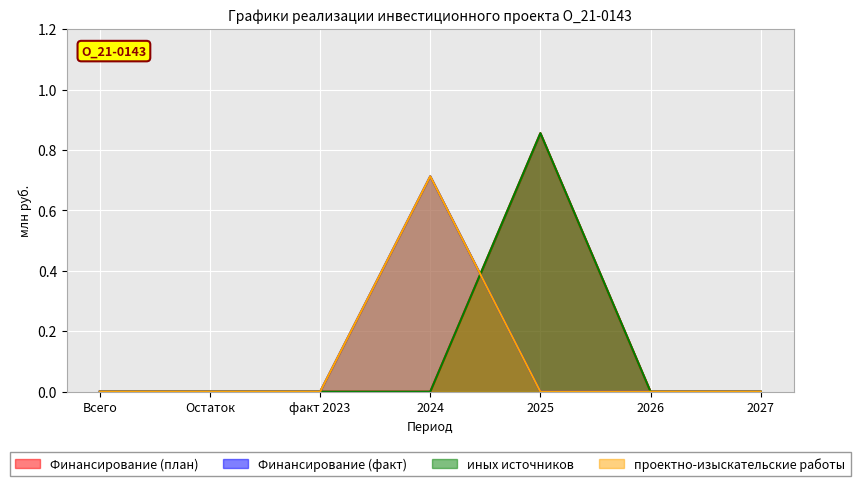

What position from the left is Всего?

1